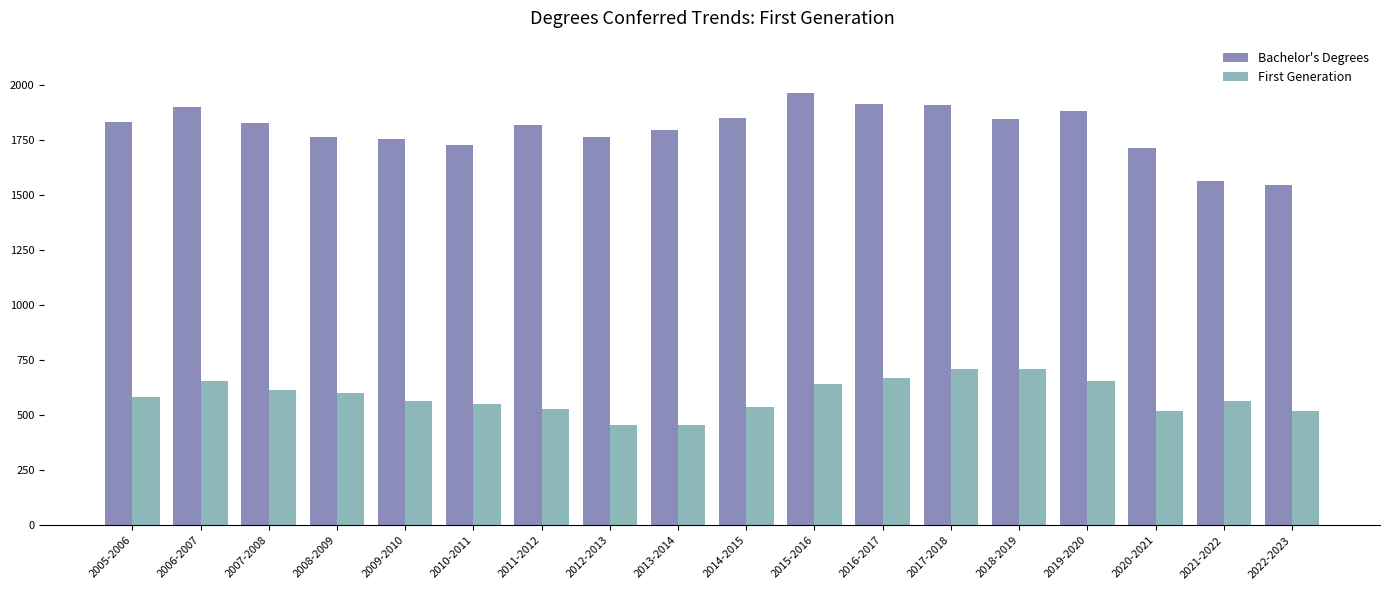

Which series has the largest total across all categories?

Bachelor's Degrees